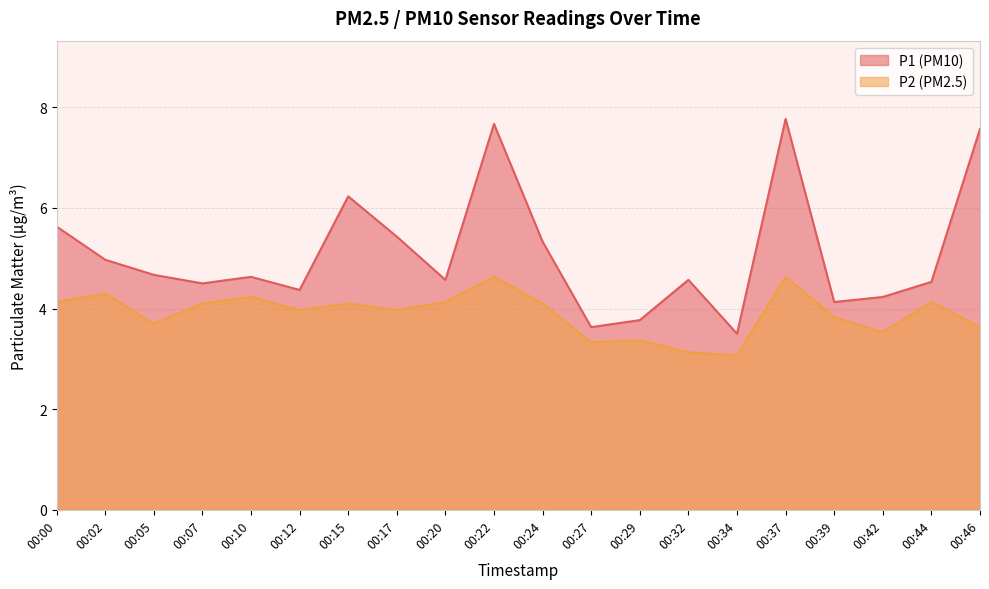

What is the sum of all P1 values?

101.7